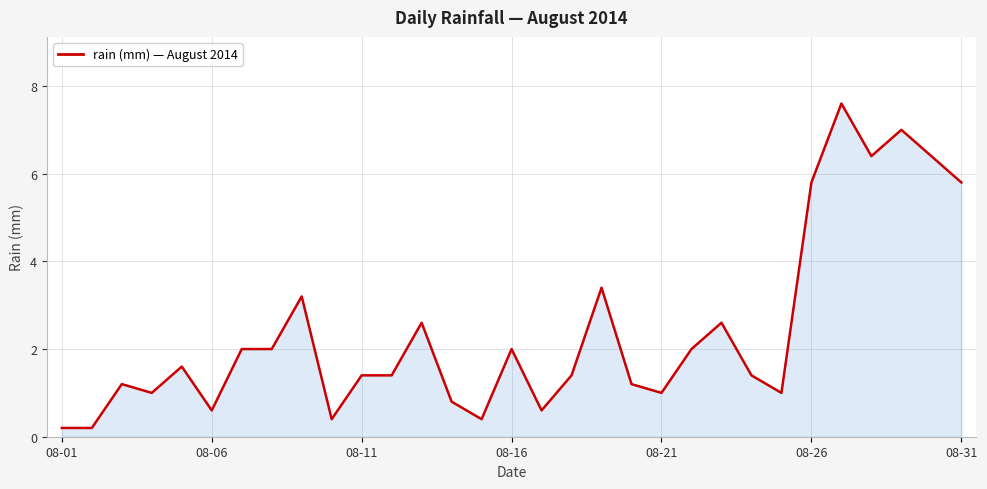

What is the maximum value shown in the chart?

7.6